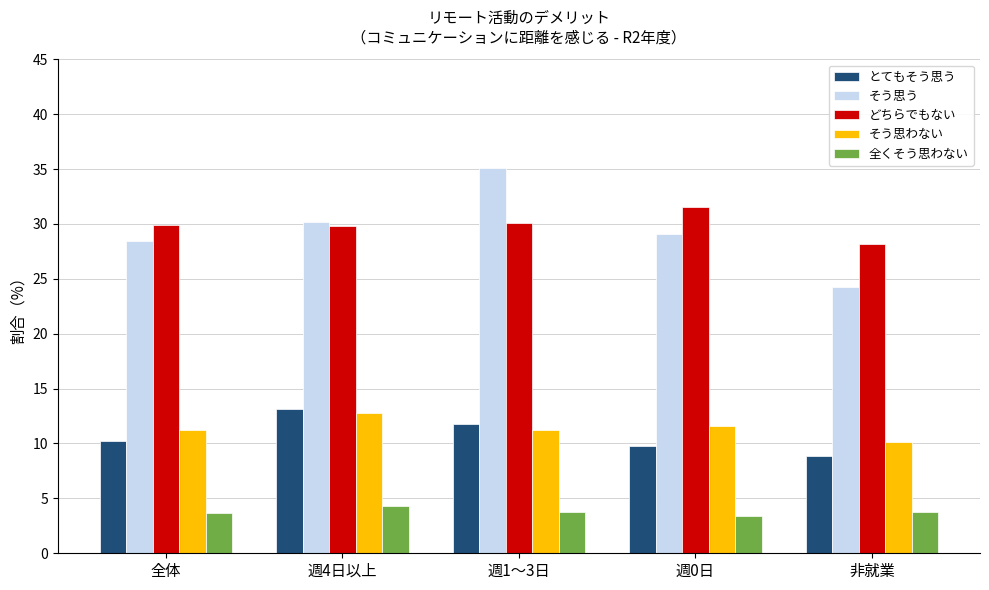

Which series has the largest range (max minus min)?

そう思う